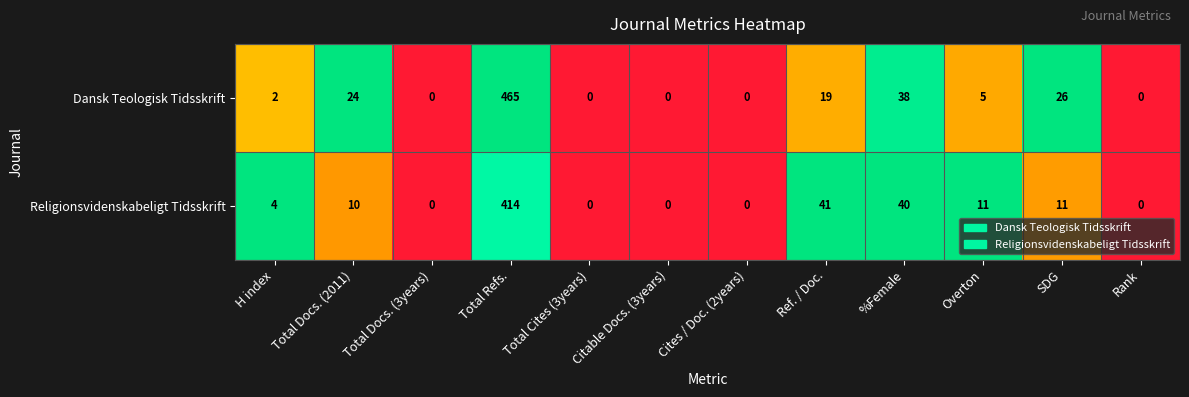

Is it true that Religionsvidenskabeligt Tidsskrift equals 0 at Cites / Doc. (2years)?

True